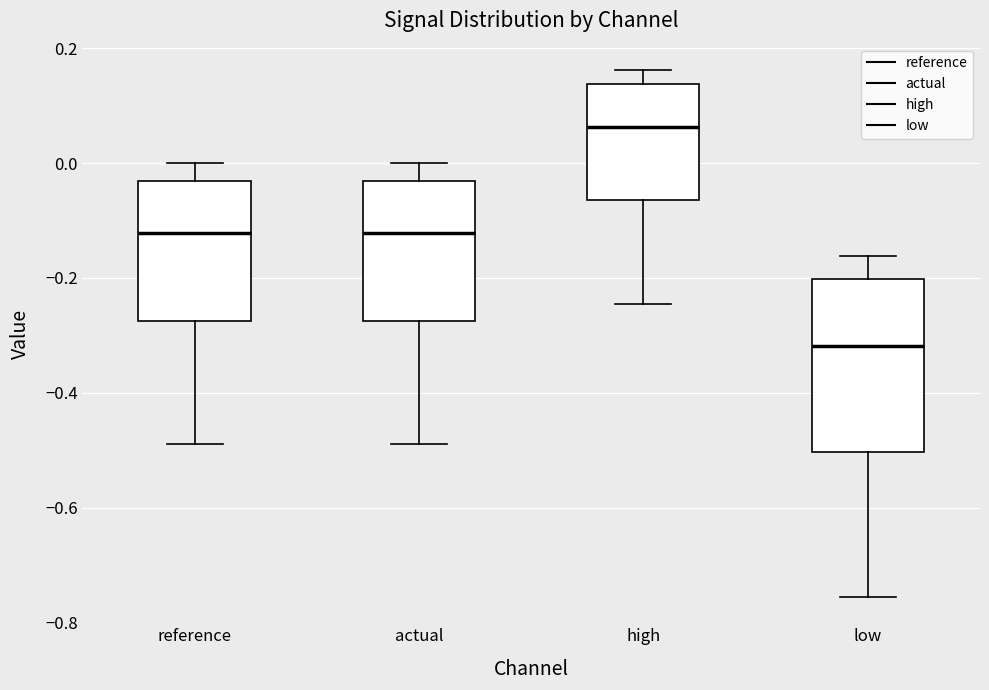

Which box's median line is the highest?

high